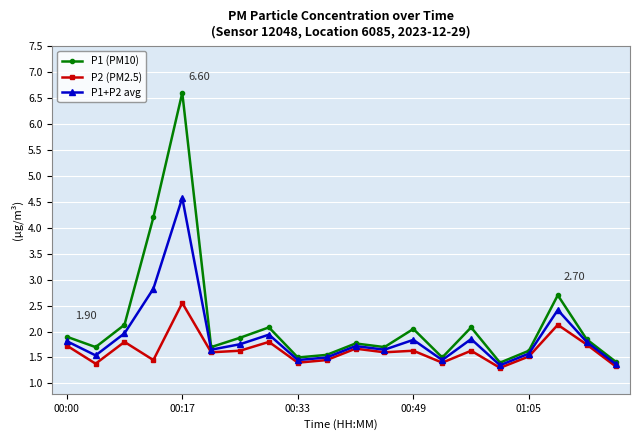

Rank the series by their average value, from highest to lowest.

P1 (PM10), P1+P2 avg, P2 (PM2.5)